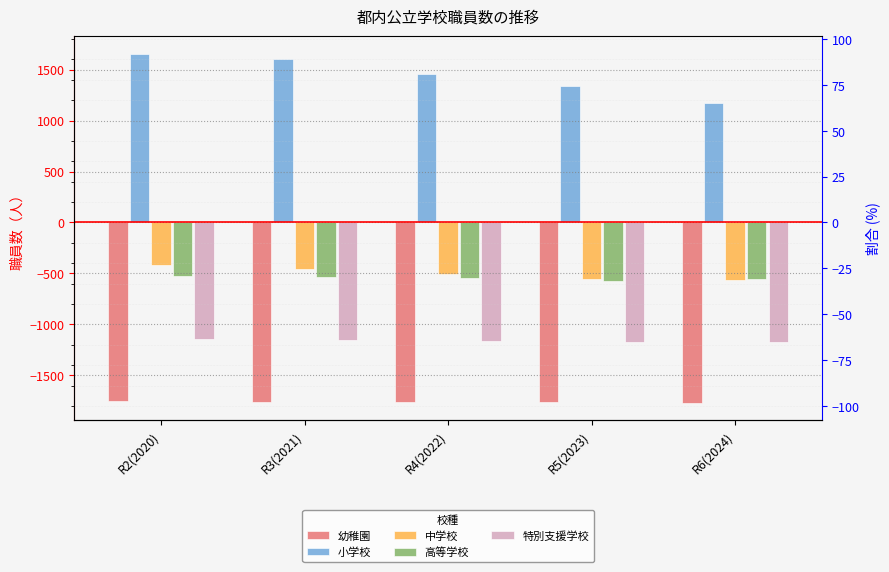

What is the highest value of the 小学校 series?

1658